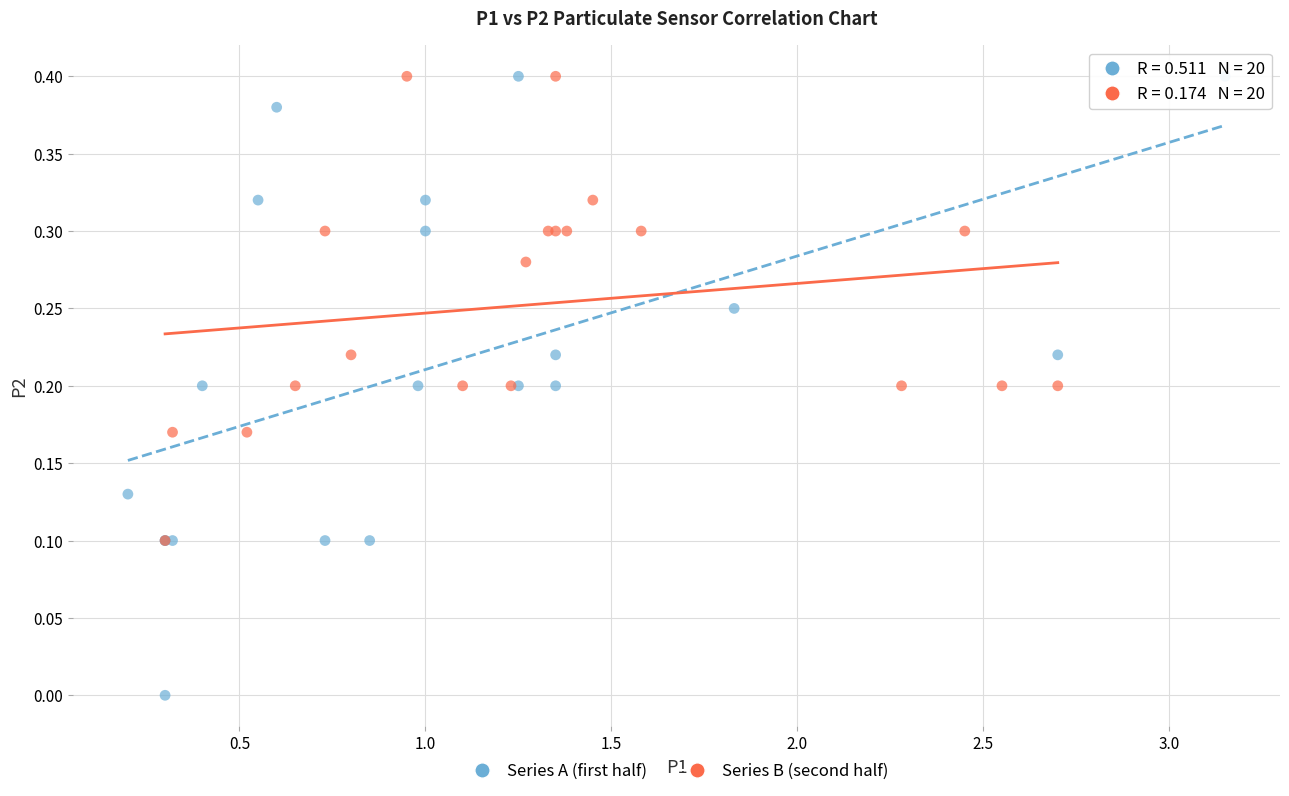

Which series has the widest spread of Y values?

Series A (first half)